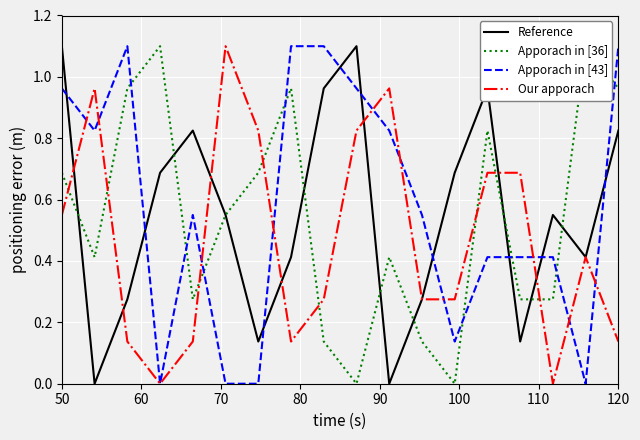

What is the maximum value for Apporach in [43]?

1.1